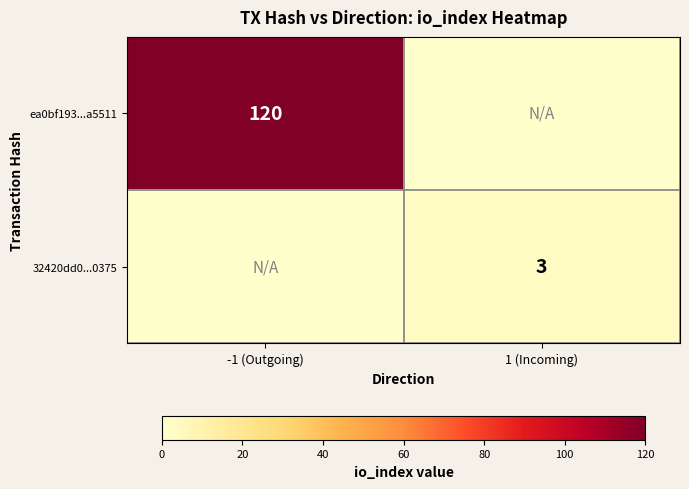

True or false: 32420dd0...0375 has a value of 3 at 1 (Incoming).

True